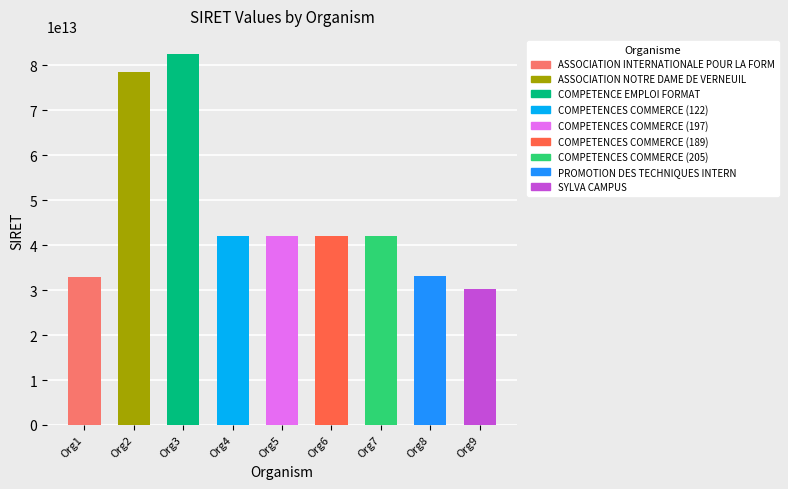

What is the ratio of the value at Org3 to the value at Org1?

2.5